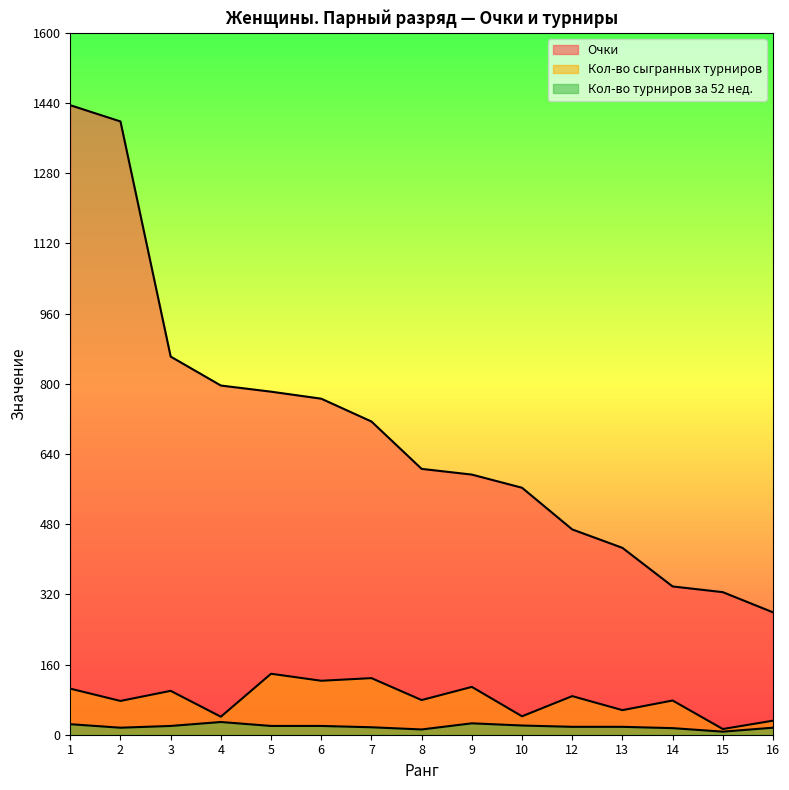

The value of Кол-во сыгранных турниров at 1 is 60. True or false?

False